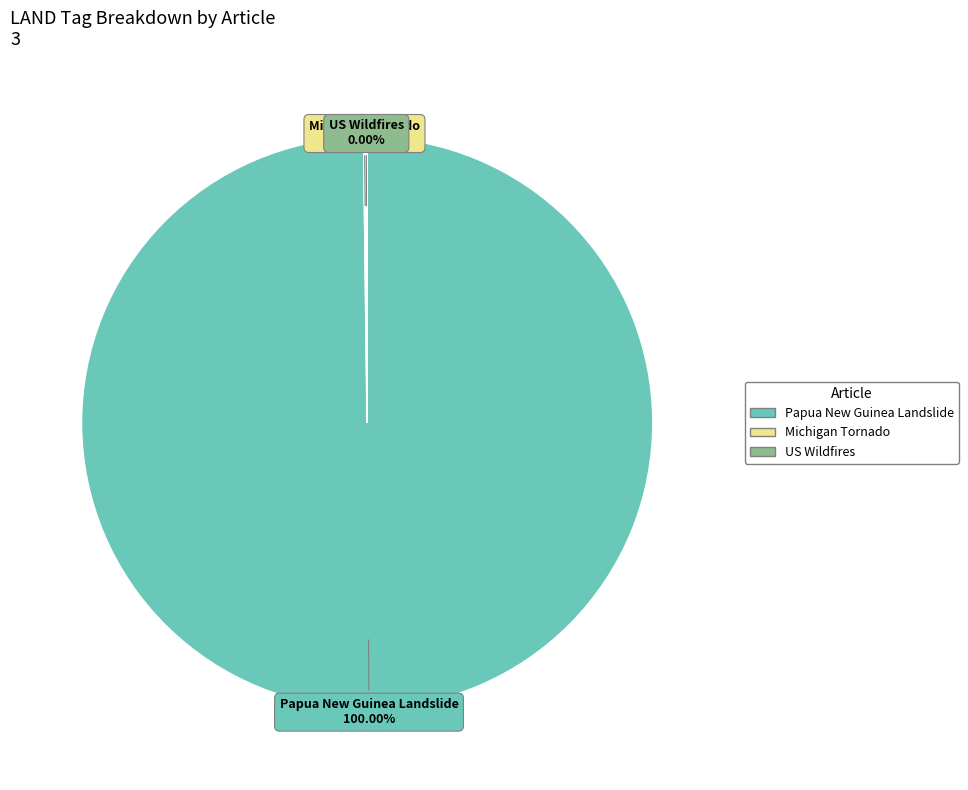

How many segments does this pie chart have?

3